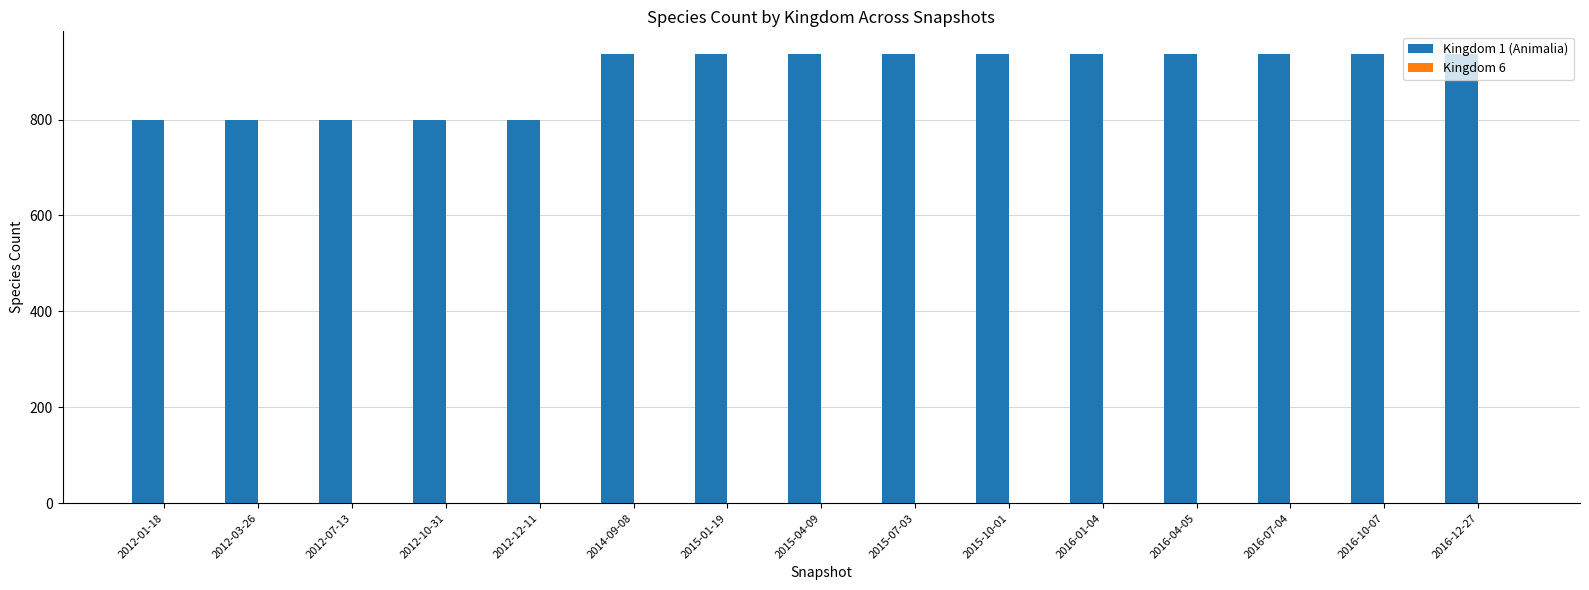

What is the sum of the Kingdom 1 (Animalia) values at 2016-10-07 and 2016-01-04?

1874